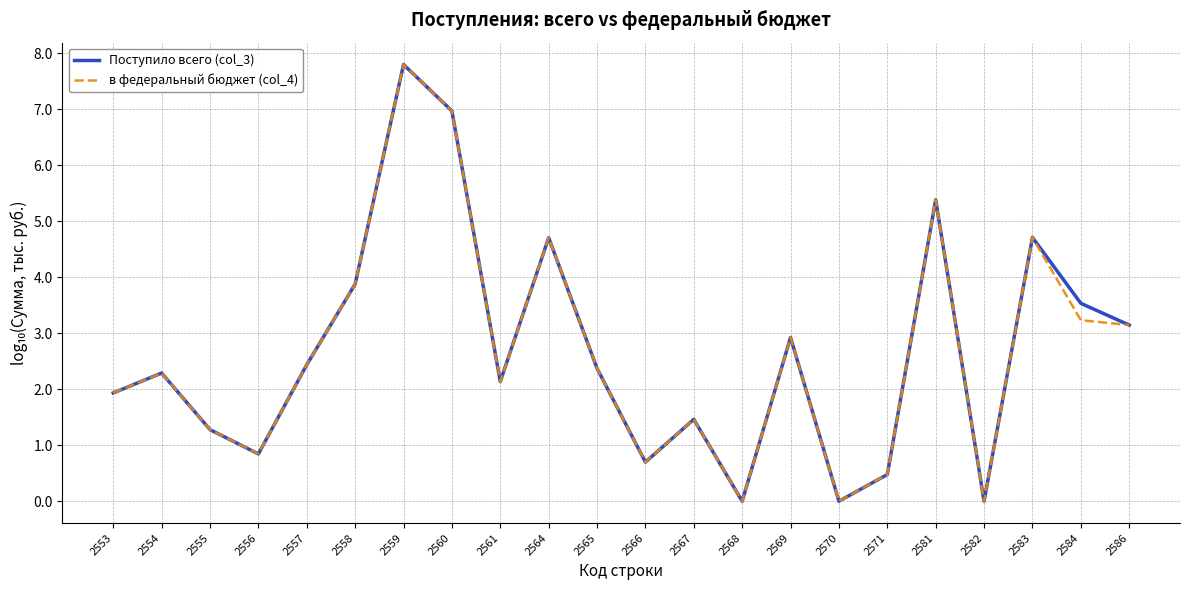

Is it true that Поступило всего (col_3) equals 5.2 at 2584?

False